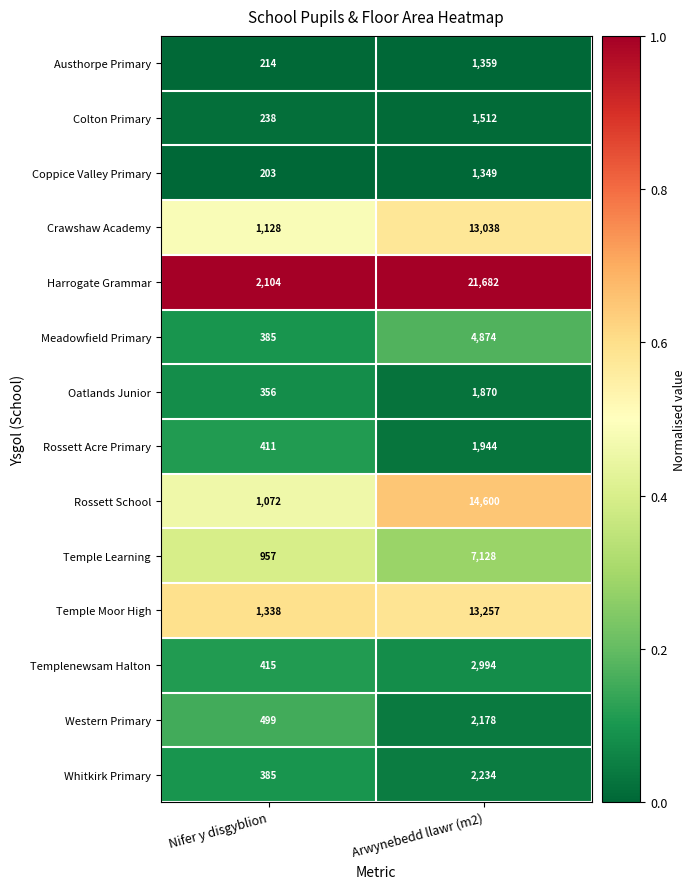

At Arwynebedd llawr (m2), list the series in order from largest to smallest.

Harrogate Grammar, Rossett School, Temple Moor High, Crawshaw Academy, Temple Learning, Meadowfield Primary, Templenewsam Halton, Whitkirk Primary, Western Primary, Rossett Acre Primary, Oatlands Junior, Colton Primary, Austhorpe Primary, Coppice Valley Primary